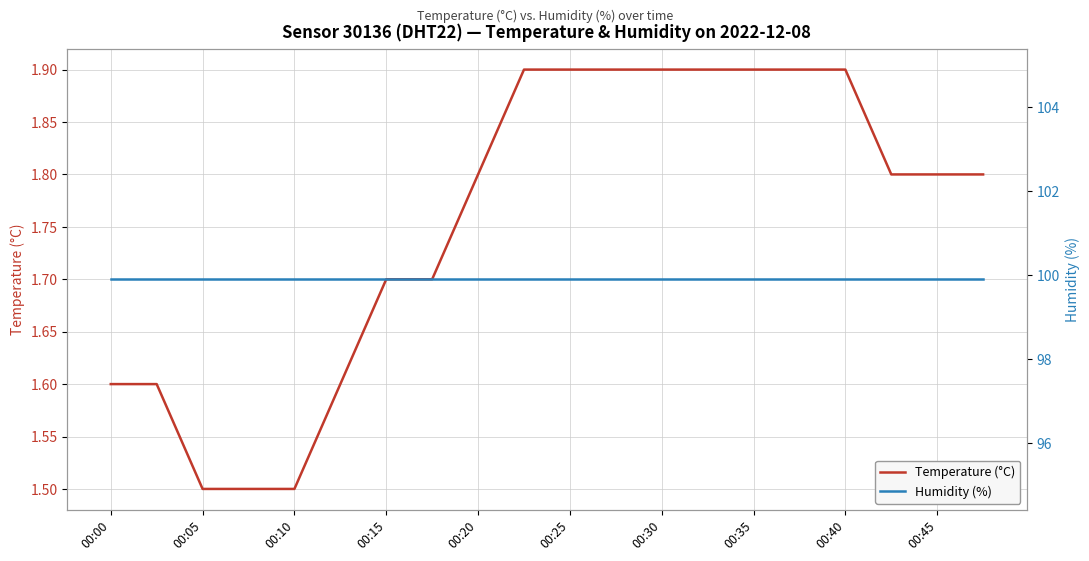

List the series in order of their overall mean, highest first.

Humidity (%), Temperature (°C)